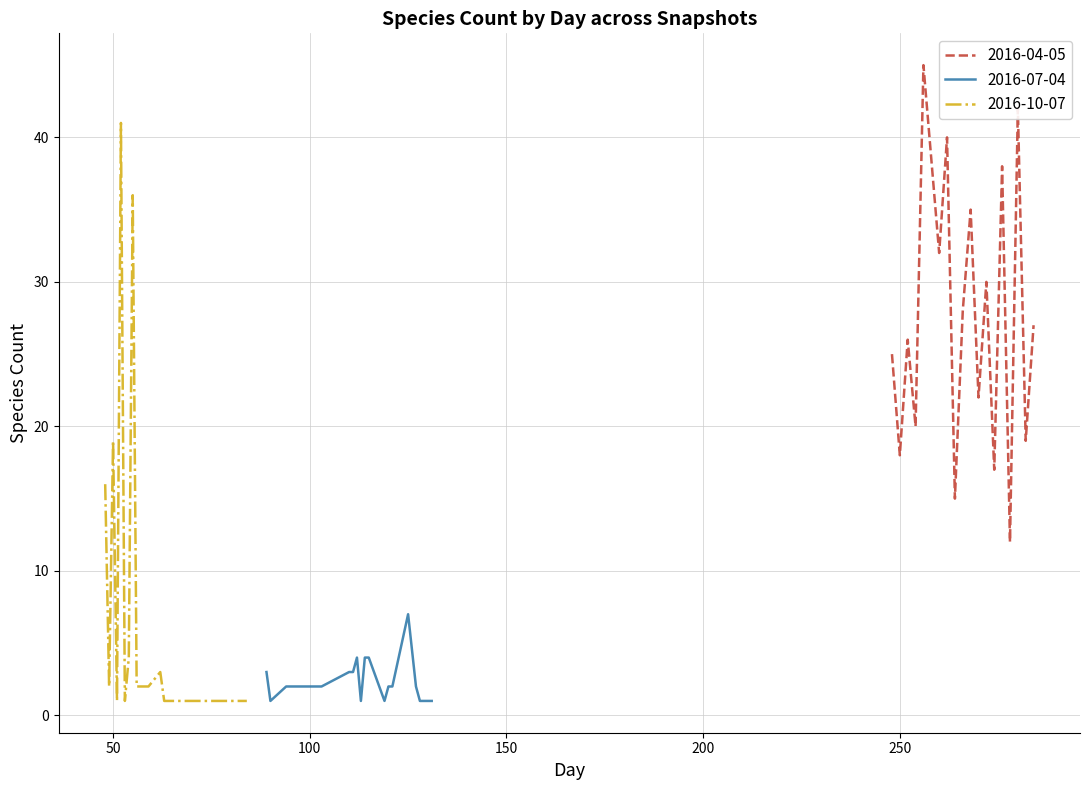

Does the chart have visible grid lines?

Yes